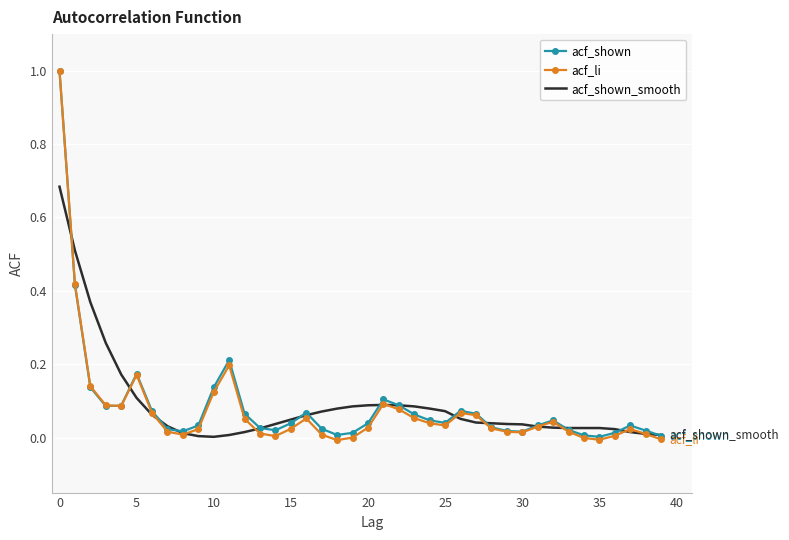

What is the sum of all acf_li values?

3.1